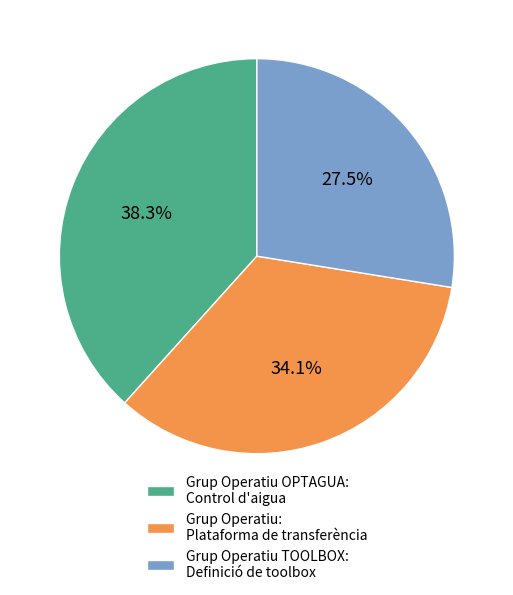

What percentage do Grup Operatiu OPTAGUA: Control d'aigua and Grup Operatiu: Plataforma de transferència together represent?

72.5%